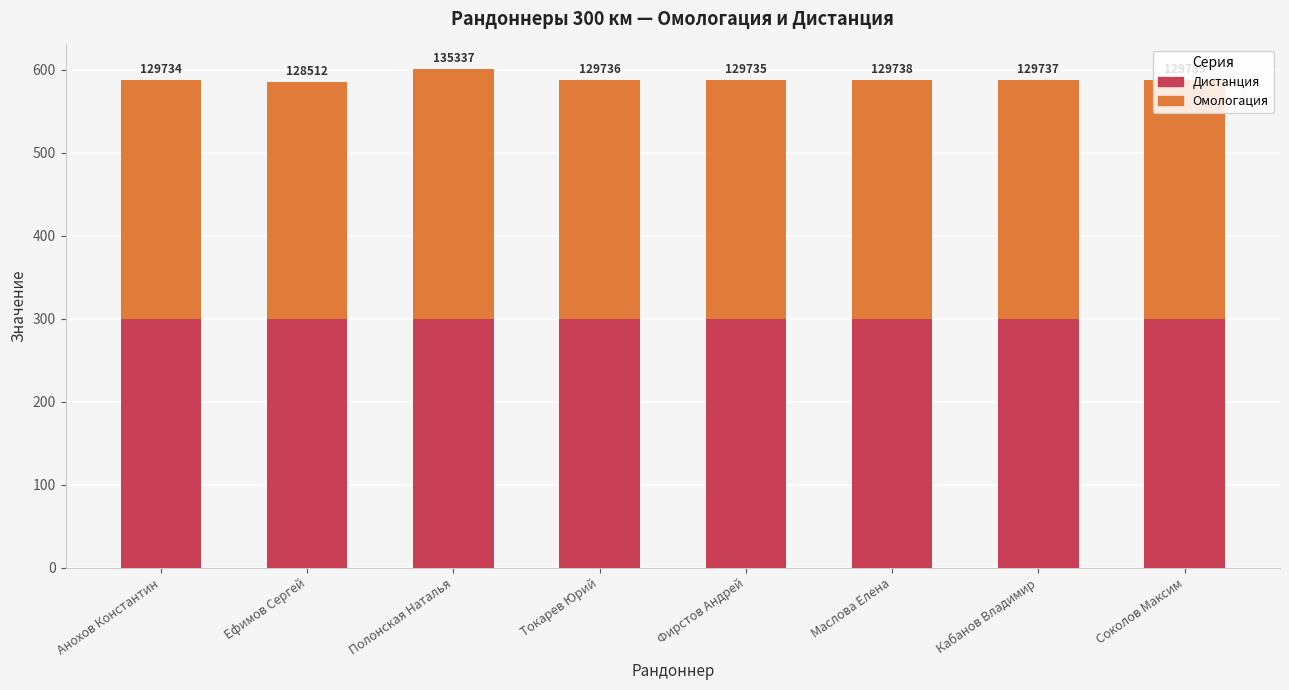

What value does the Дистанция series have at Токарев Юрий?

300.0